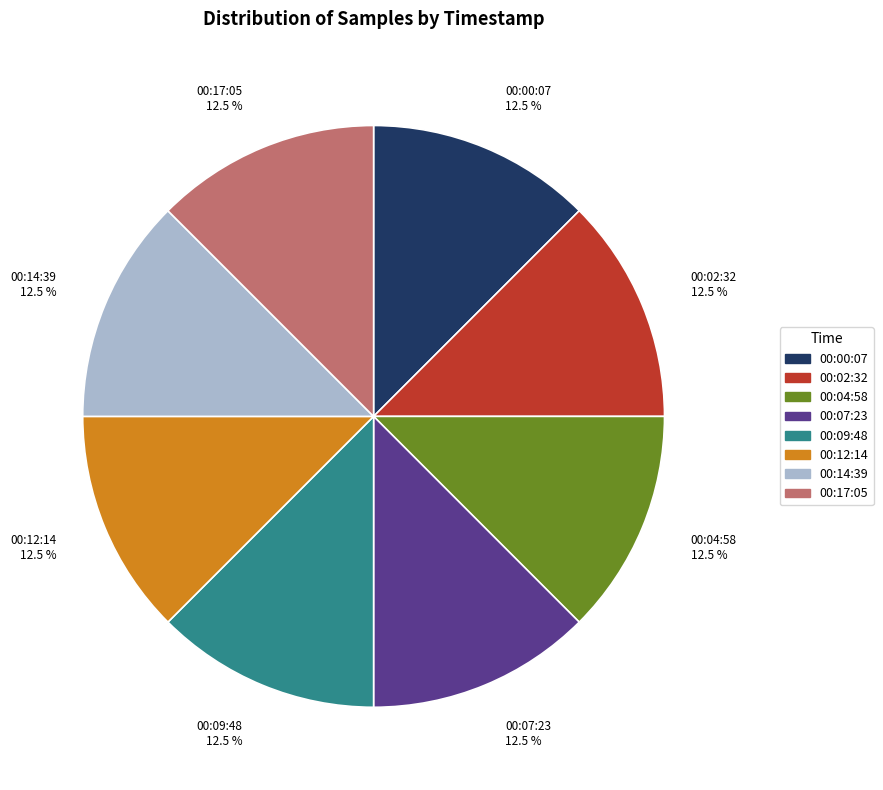

Is there any slice that represents more than half of the pie?

No